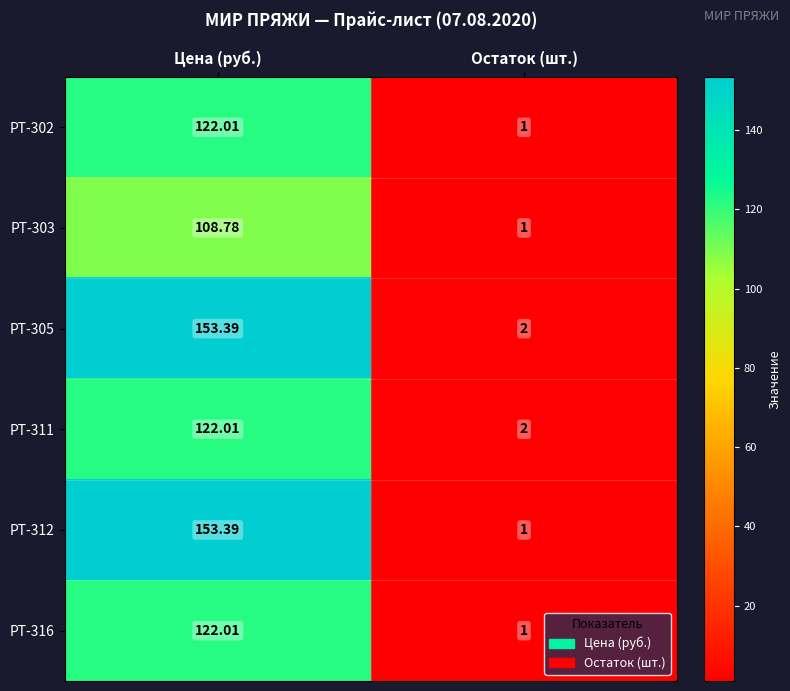

Which category has the lowest value in the РТ-316 series?

Остаток (шт.)